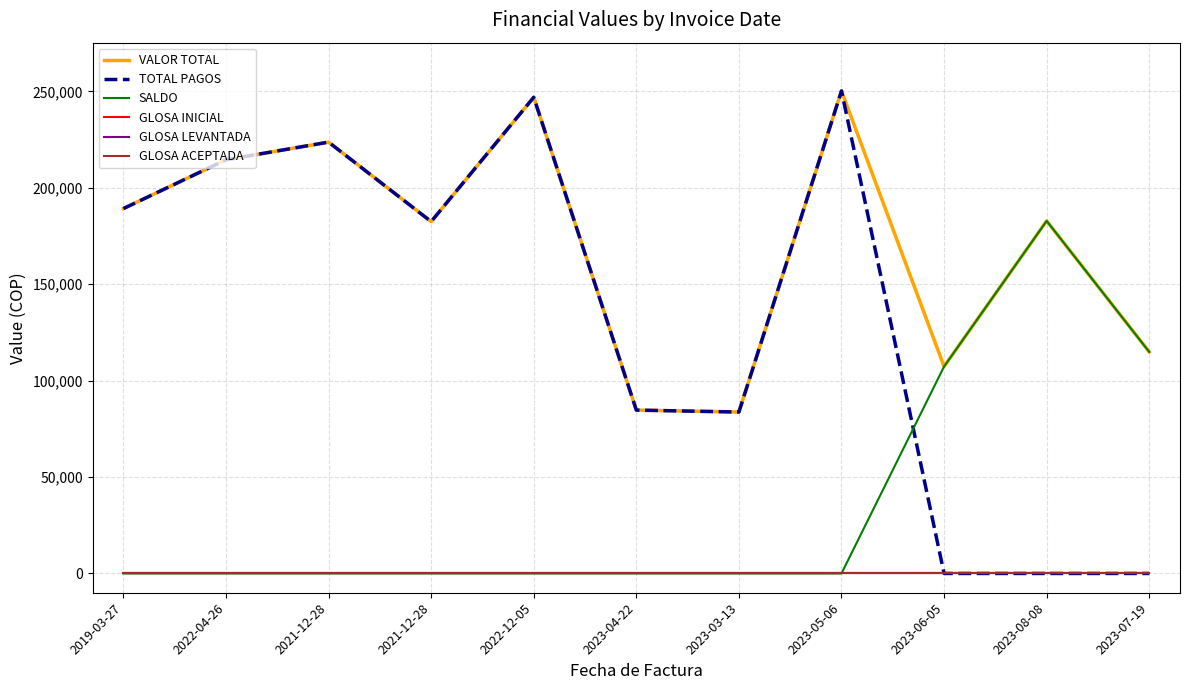

Does the chart display data point markers on the line(s)?

No